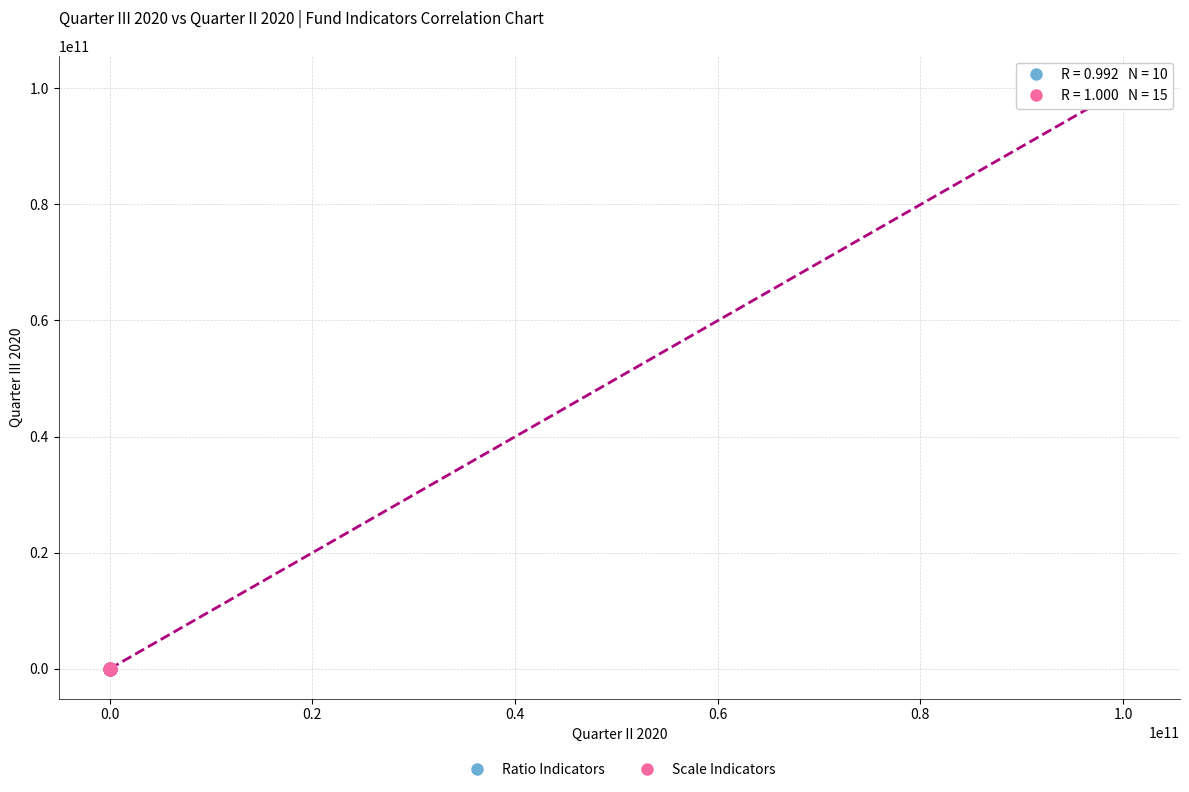

Which series contains the highest Y value?

Scale Indicators